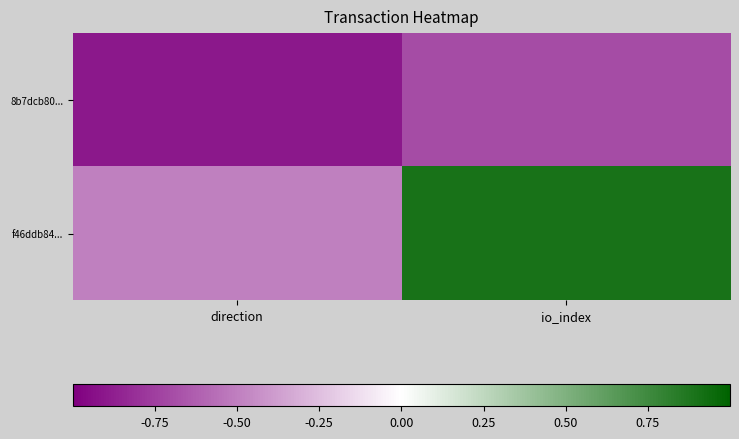

Reading left to right, list all the values displayed in this chart.

8b7dcb80...: direction=-0.9	io_index=-0.7
f46ddb84...: direction=-0.5	io_index=0.9